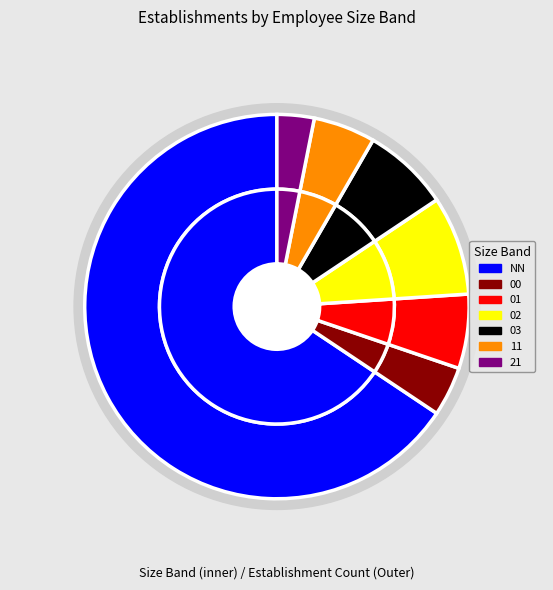

How many slices are in this pie chart?

7